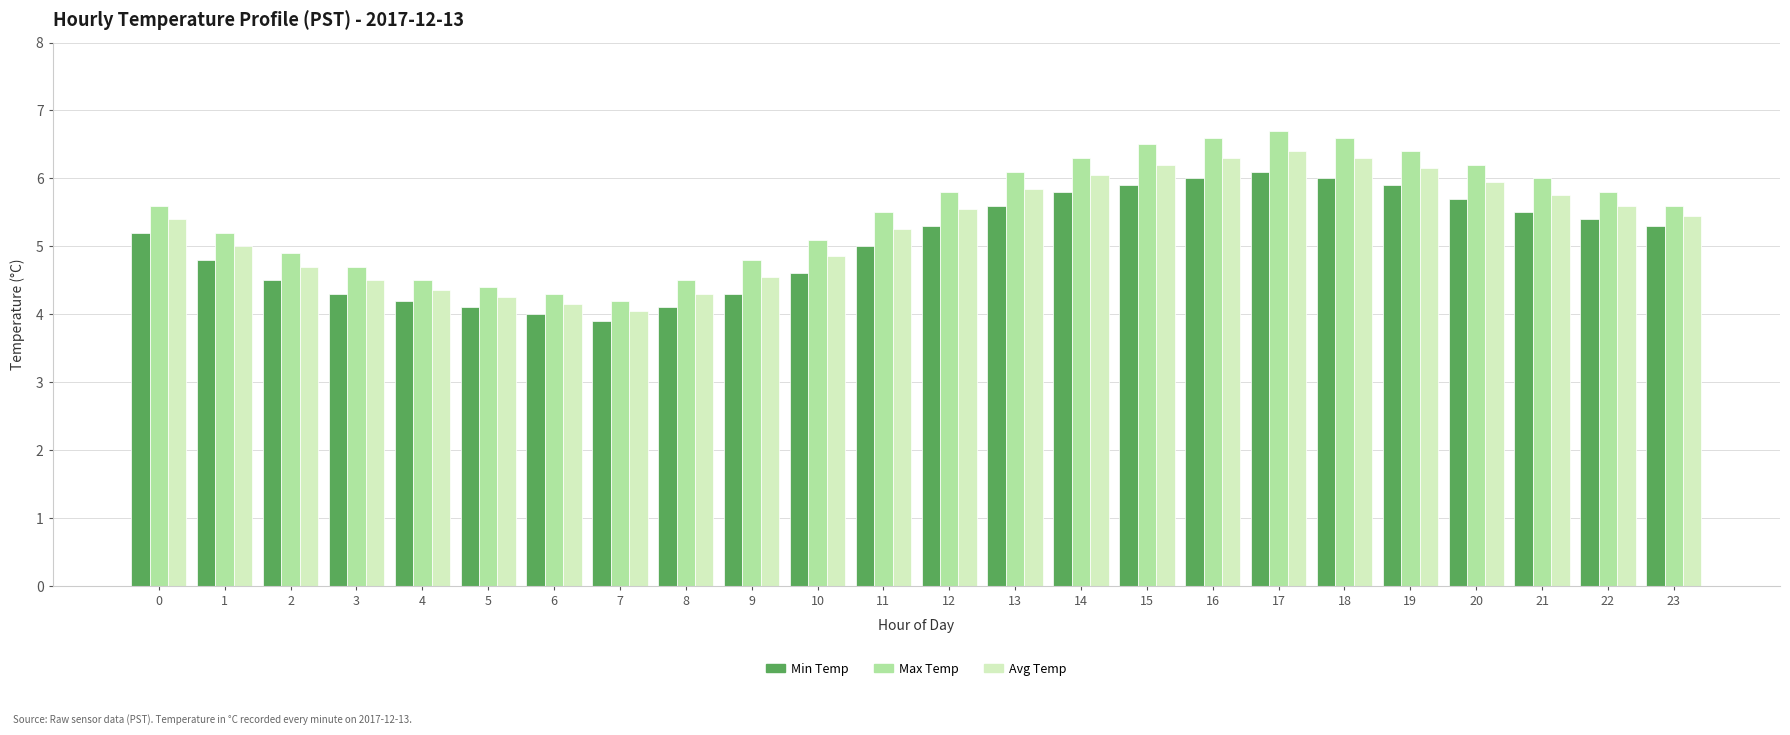

What is the sum of the Min Temp values at 6 and 20?

9.7